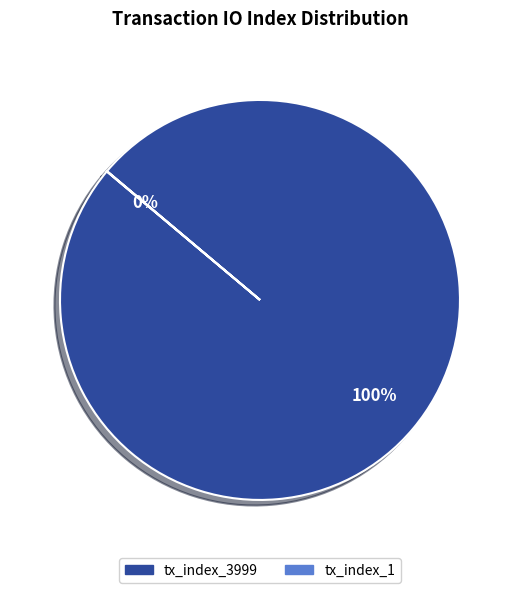

To the nearest percent, what is the average slice percentage?

50%